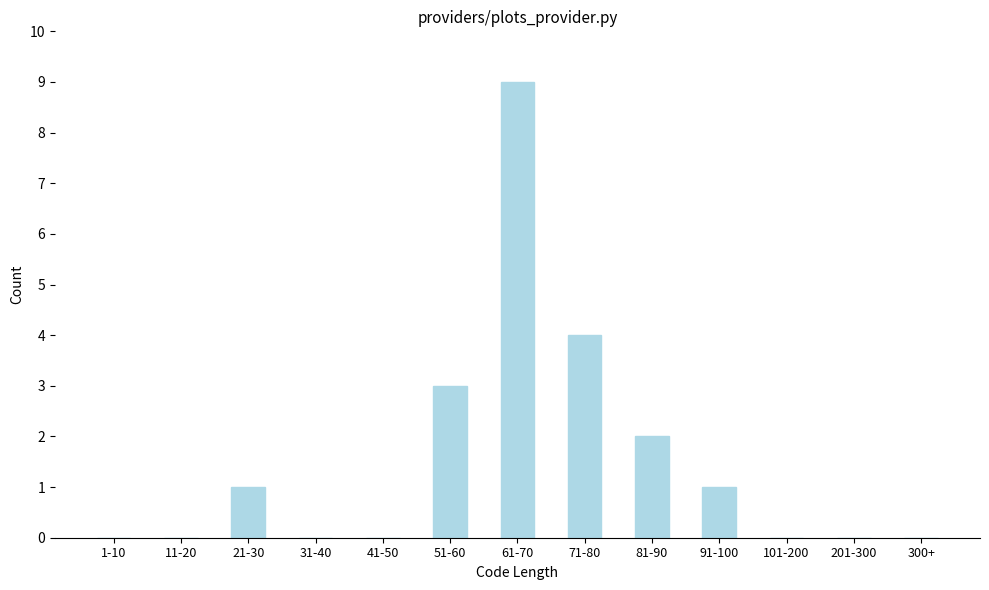

Reading right to left, extract all data points from this chart.

300+=0	201-300=0	101-200=0	91-100=1	81-90=2	71-80=4	61-70=9	51-60=3	41-50=0	31-40=0	21-30=1	11-20=0	1-10=0